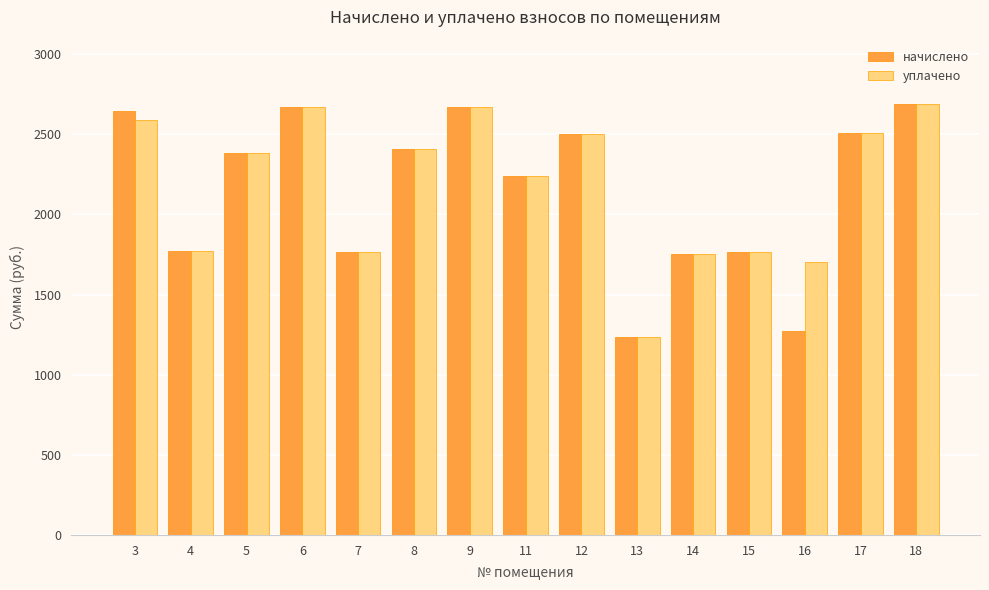

What is the total value across all series at 6?

5346.2